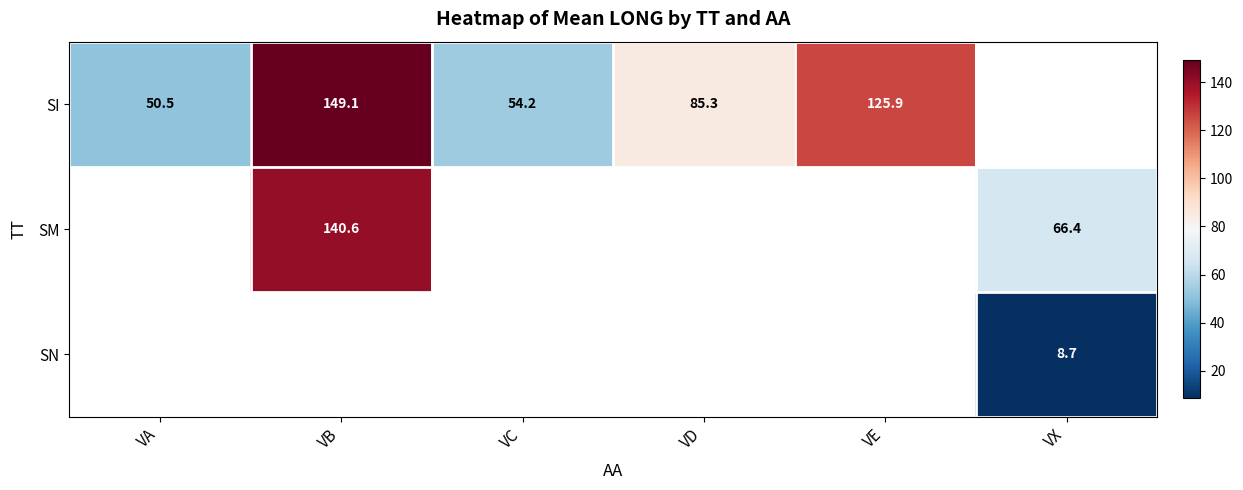

Is it true that SI equals 149.1 at VB?

True